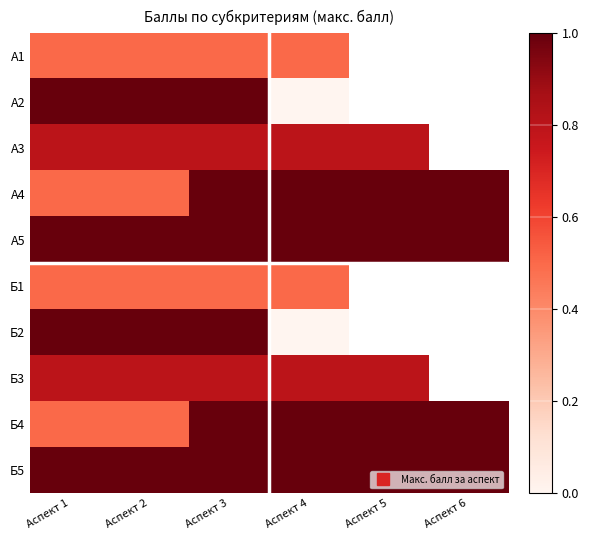

Where is А5 nearest to the value 1?

Аспект 1